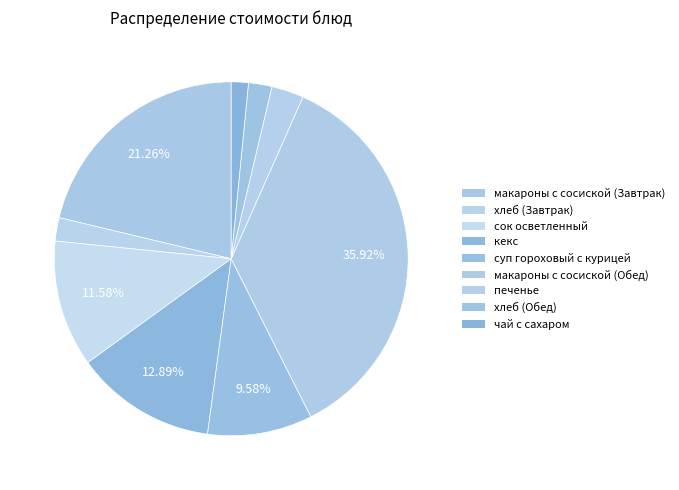

The хлеб (Обед) slice represents 2% of the pie. True or false?

True